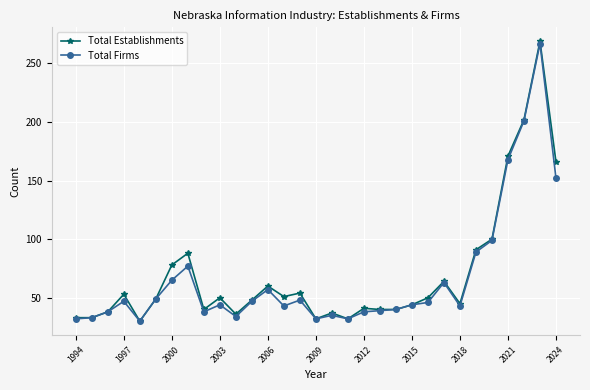

At how many categories does at least one series exceed 104?

4